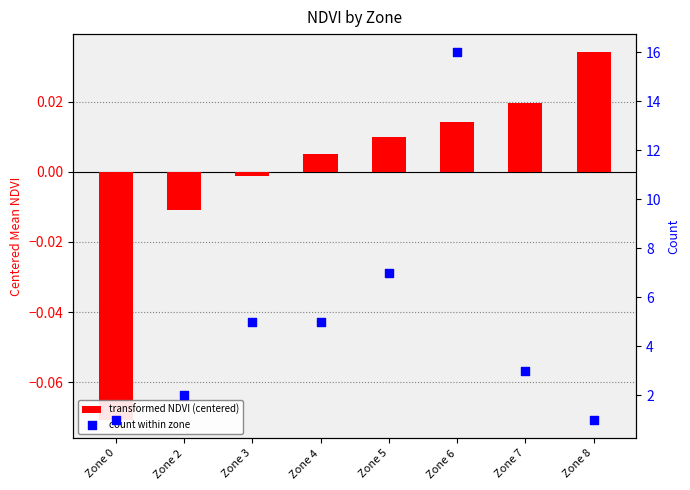

What is the total value across all series at Zone 5?

7.0